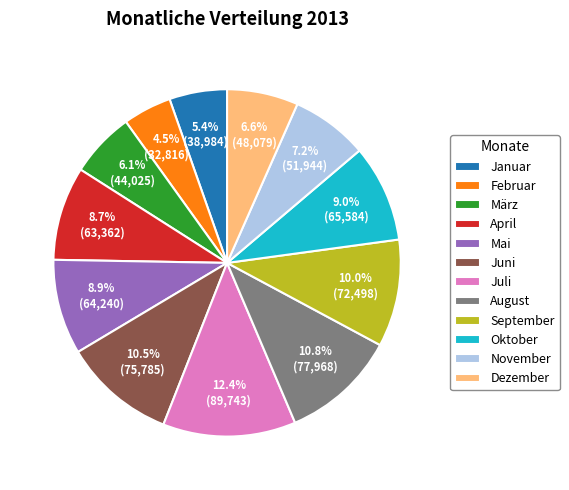

To the nearest percent, what portion does Mai represent?

9%